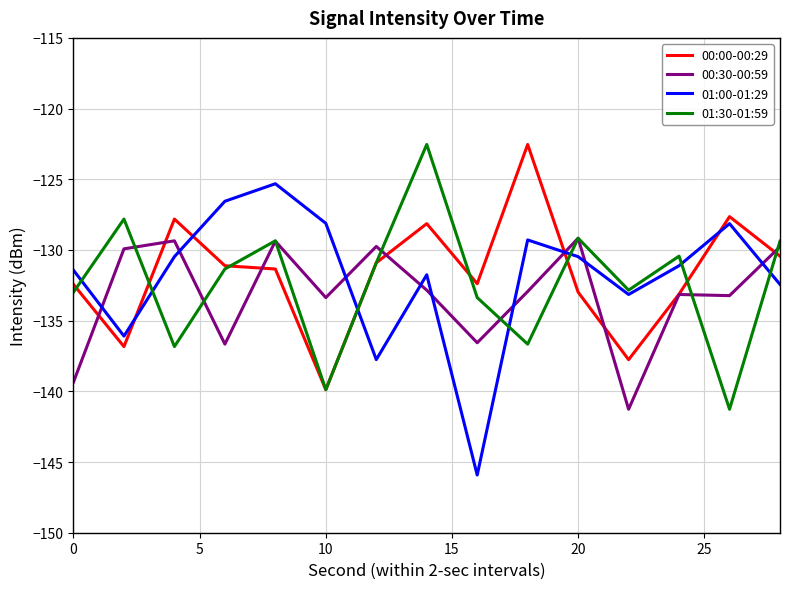

What is the difference between the maximum and minimum values in the 01:00-01:29 series?

20.6